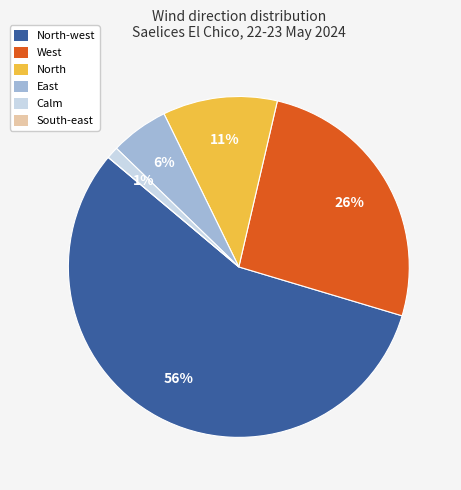

To the nearest percent, what is the difference between the West and North-west slice percentages?

30%